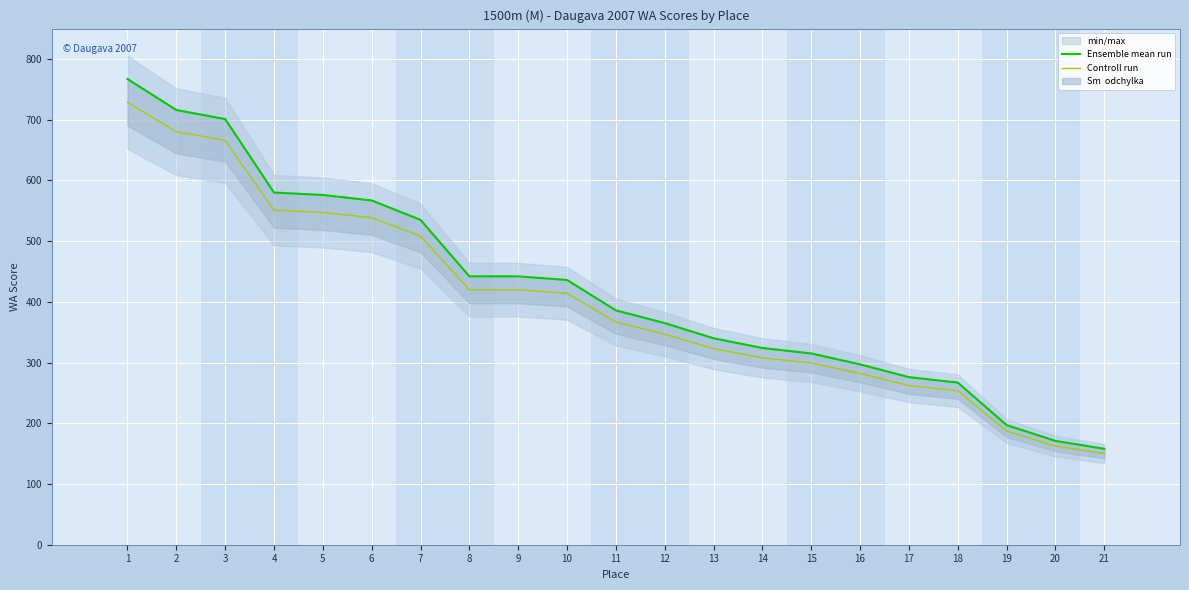

List the series in order of their peak value, highest first.

Ensemble mean run, Controll run